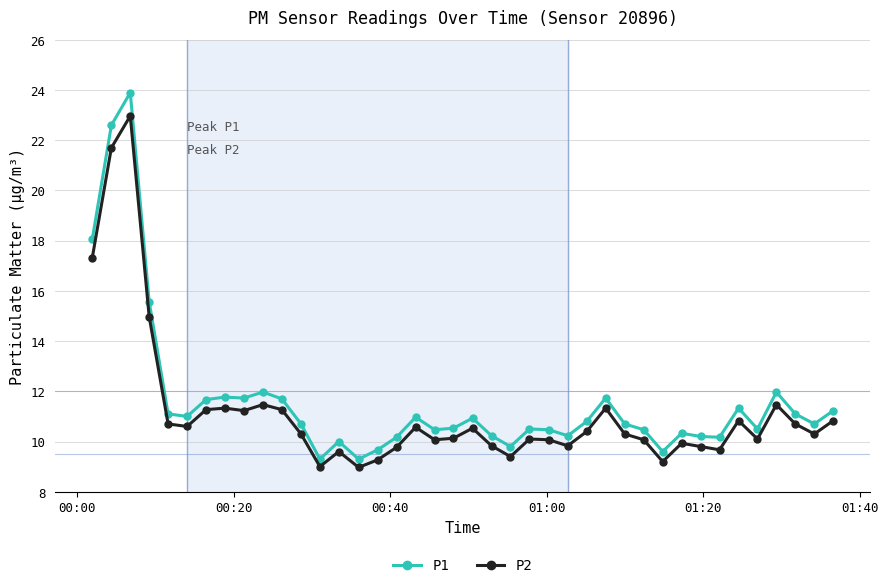

True or false: P2 has more than 2 interior local peaks.

True